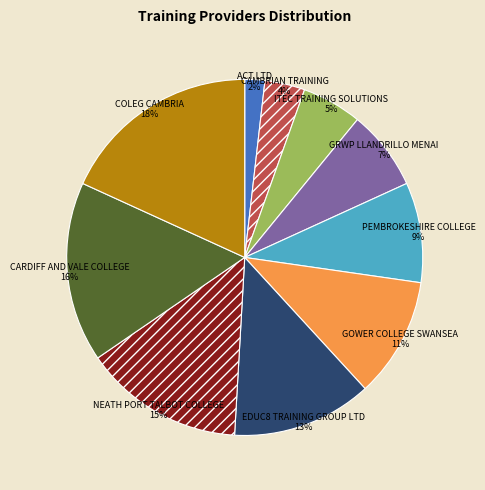

Is there any slice that represents more than half of the pie?

No